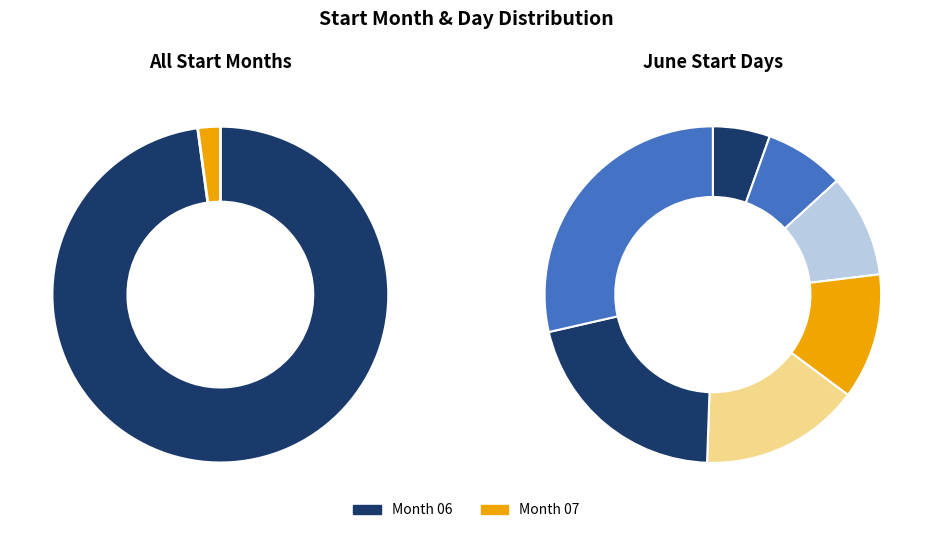

To the nearest percent, what percentage of the pie is 06/11?

12%